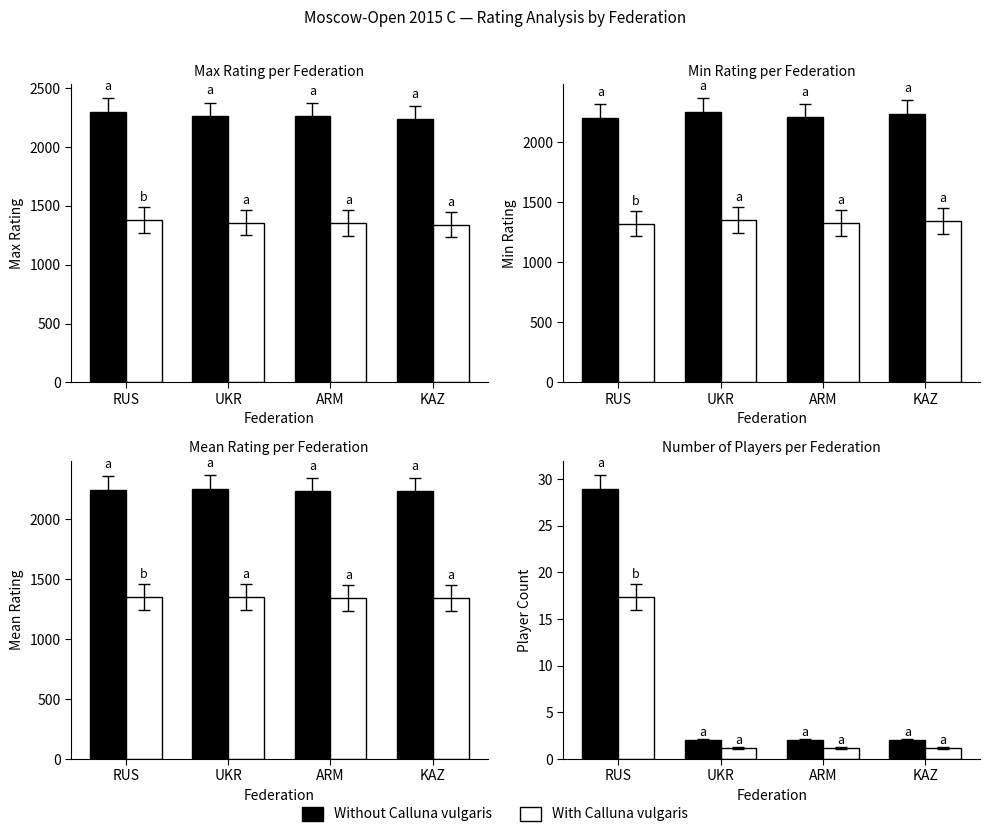

Is the value of With Calluna vulgaris at ARM greater than the value of Without Calluna vulgaris at ARM?

No